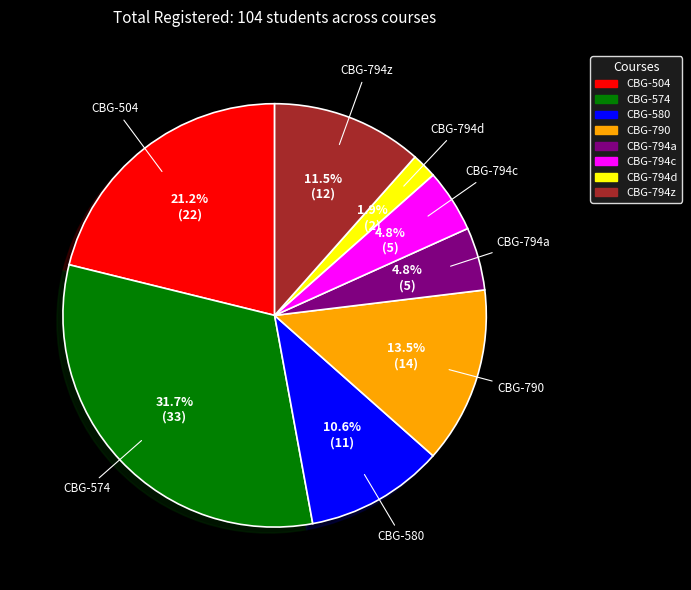

What is the largest slice in the pie chart?

CBG-574